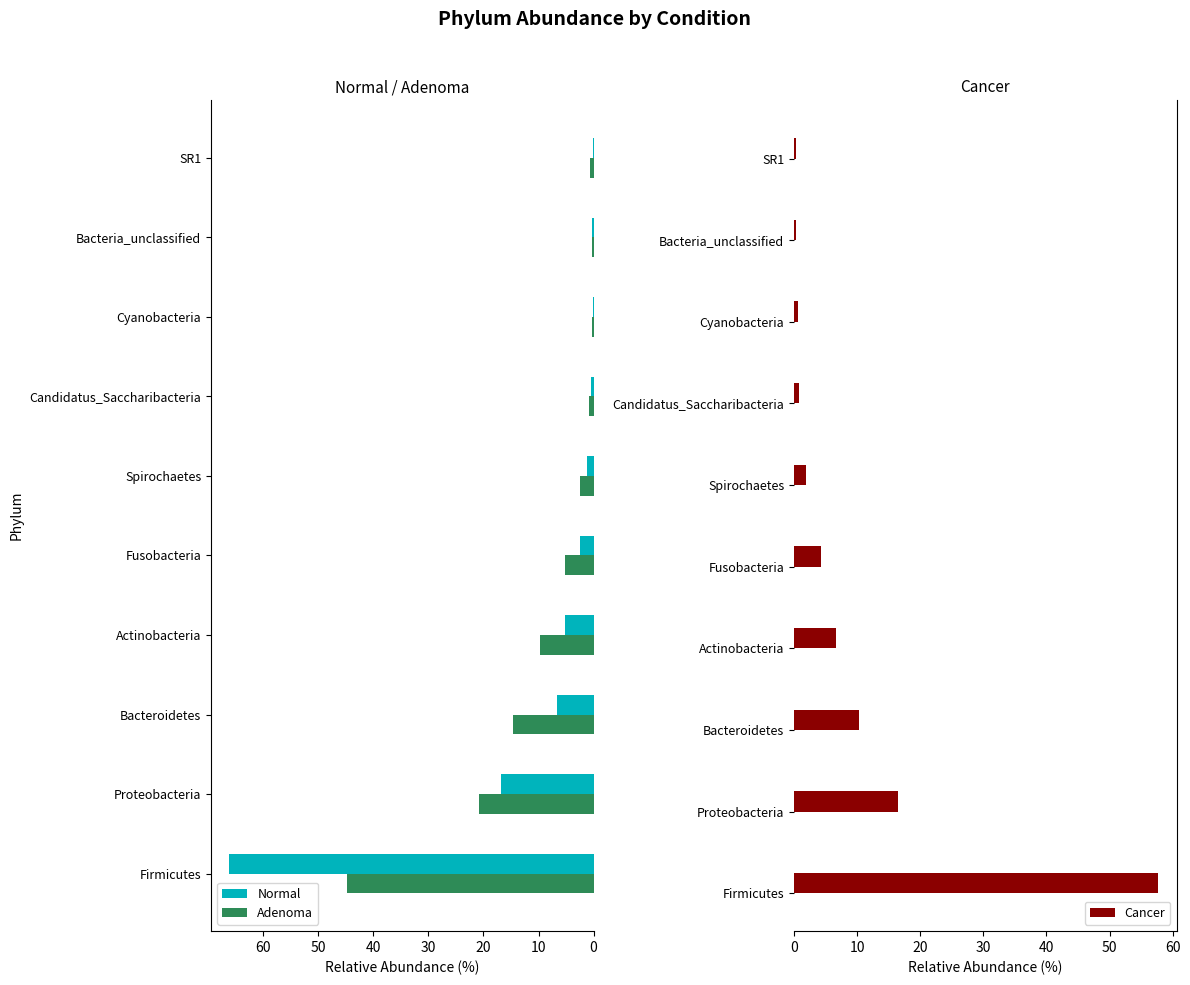

What is the approximate value of Normal at Bacteroidetes?

6.7